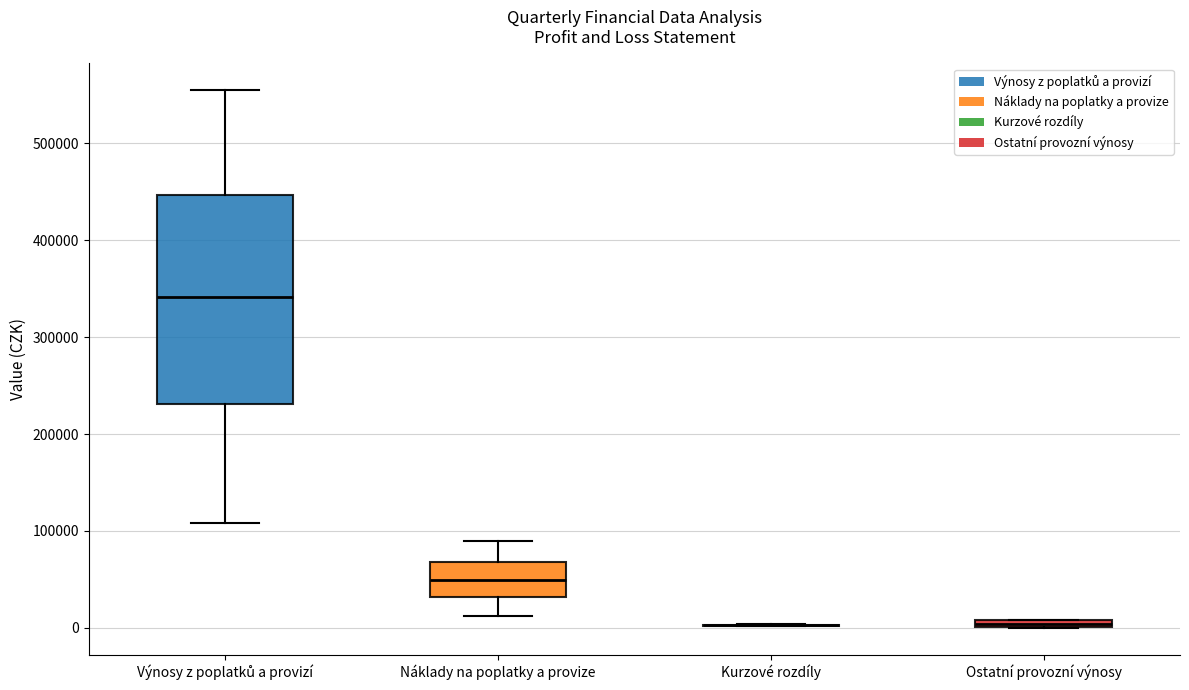

Where is the upper edge of the box for Ostatní provozní výnosy on the y-axis? The values are not printed on the chart, so give them approximately, as read against the axis.

10000